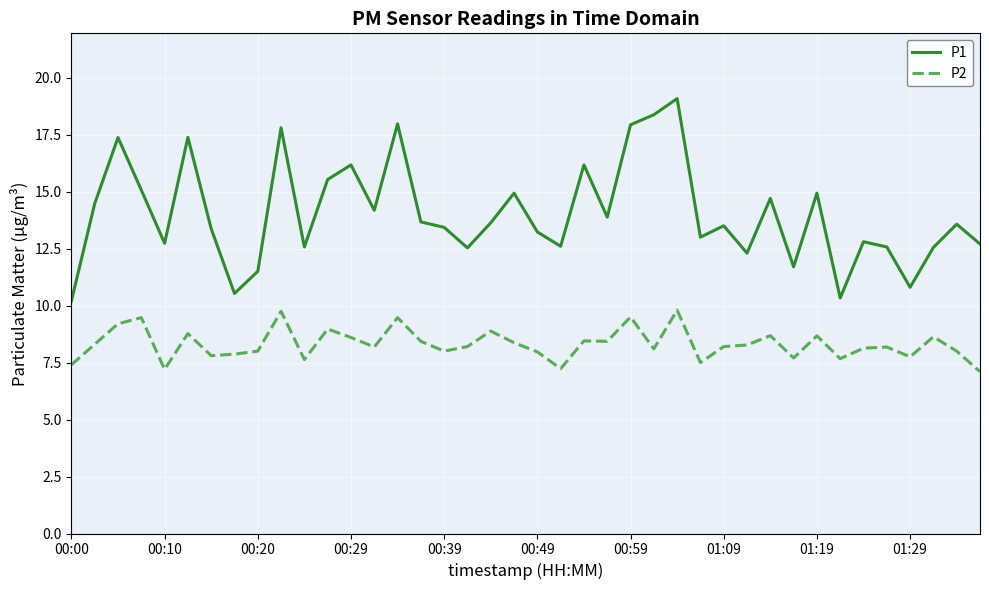

How many lines are shown in the chart?

2